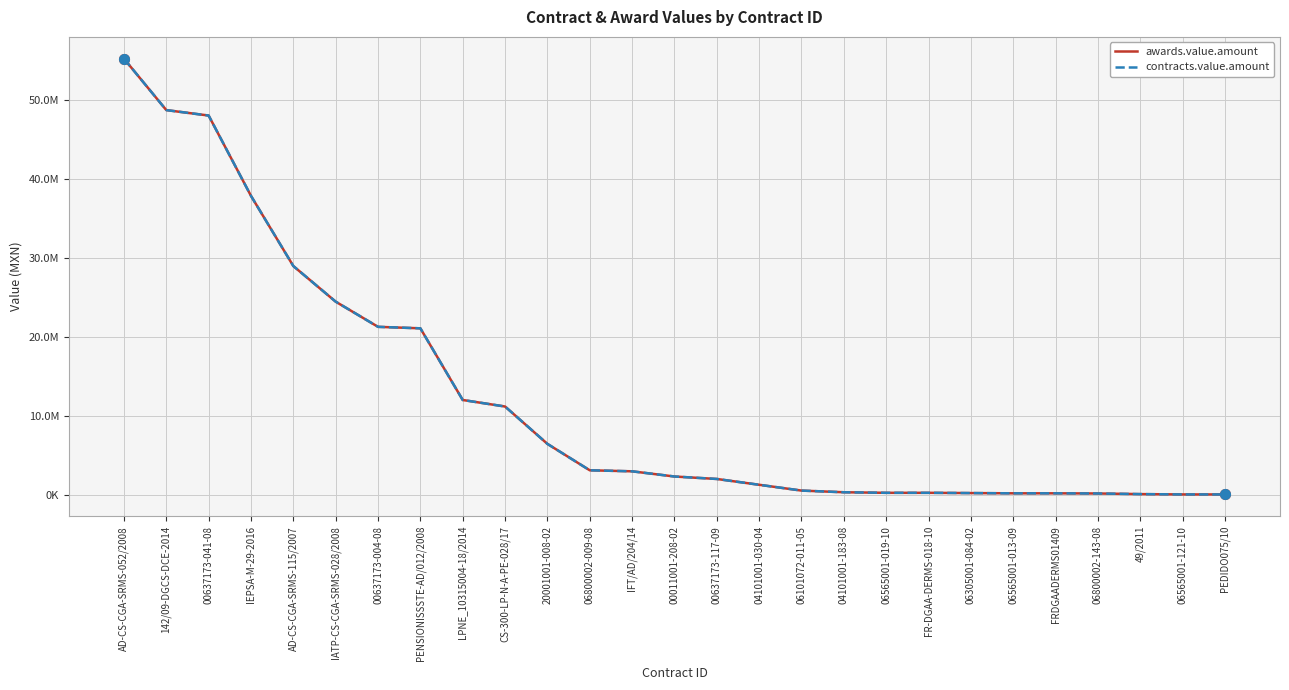

Is this an area chart (filled region under the line)?

No